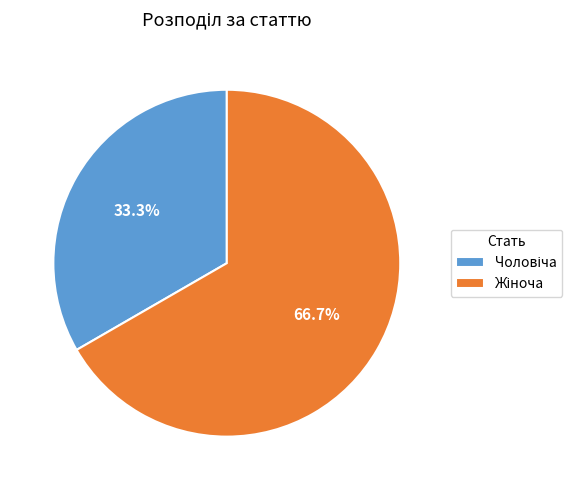

Is there any slice that represents more than half of the pie?

Yes